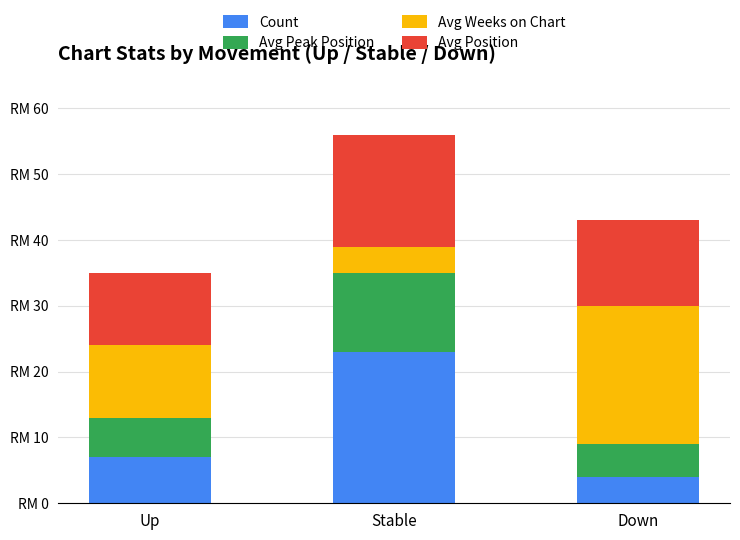

What are all the series names shown in the legend?

Count, Avg Peak Position, Avg Weeks on Chart, Avg Position